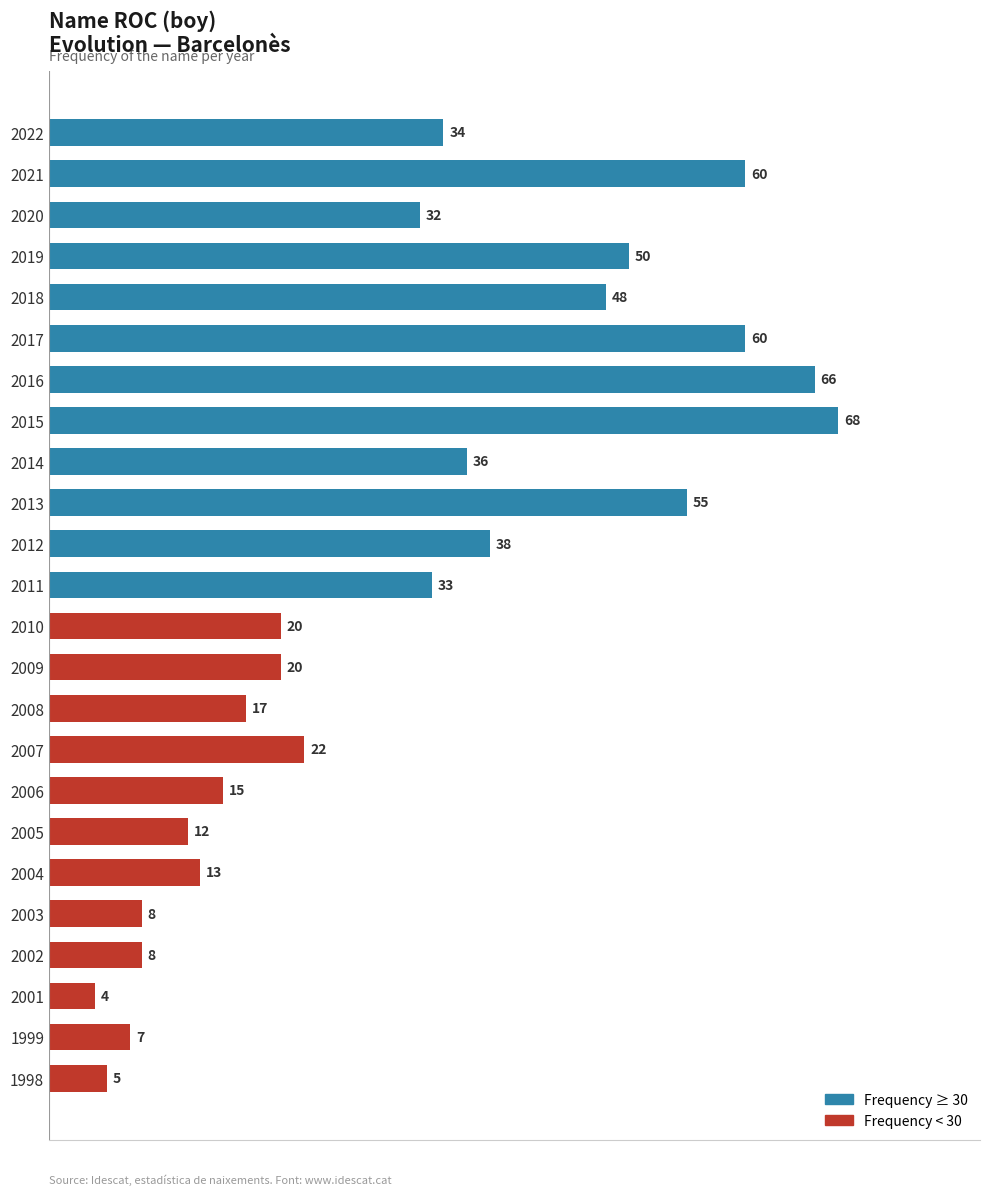

What is the change in value from 2002 to 2001?

-4